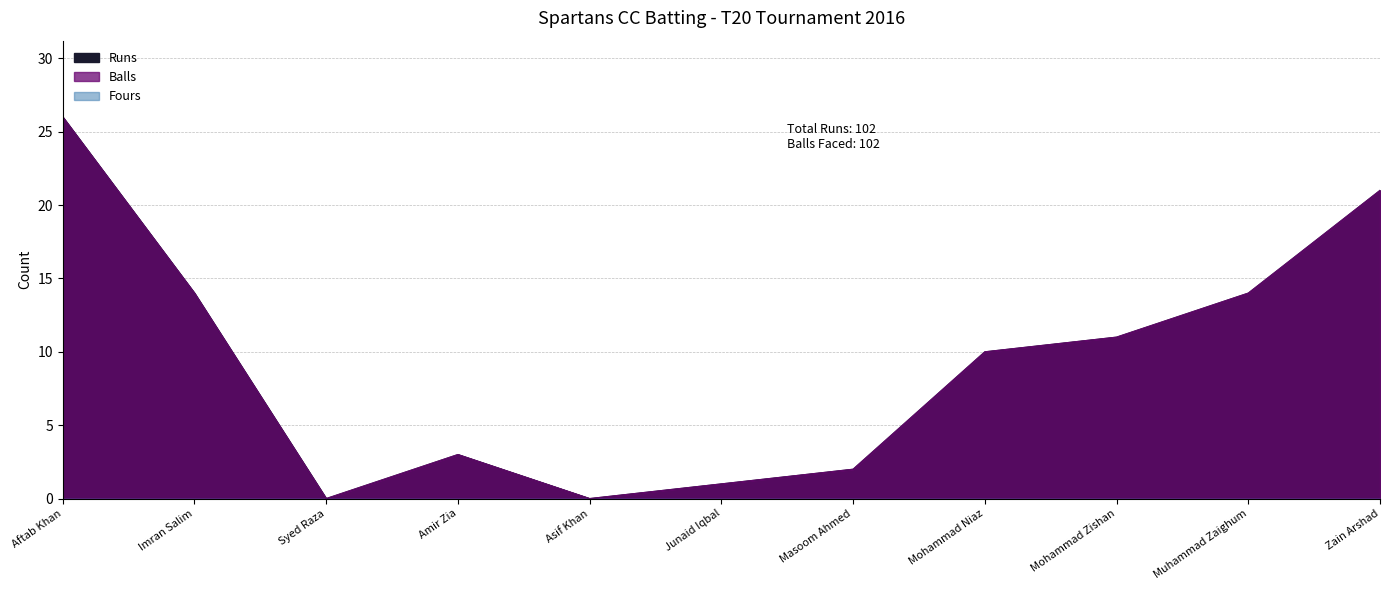

Where is Runs nearest to the value 13?

Imran Salim